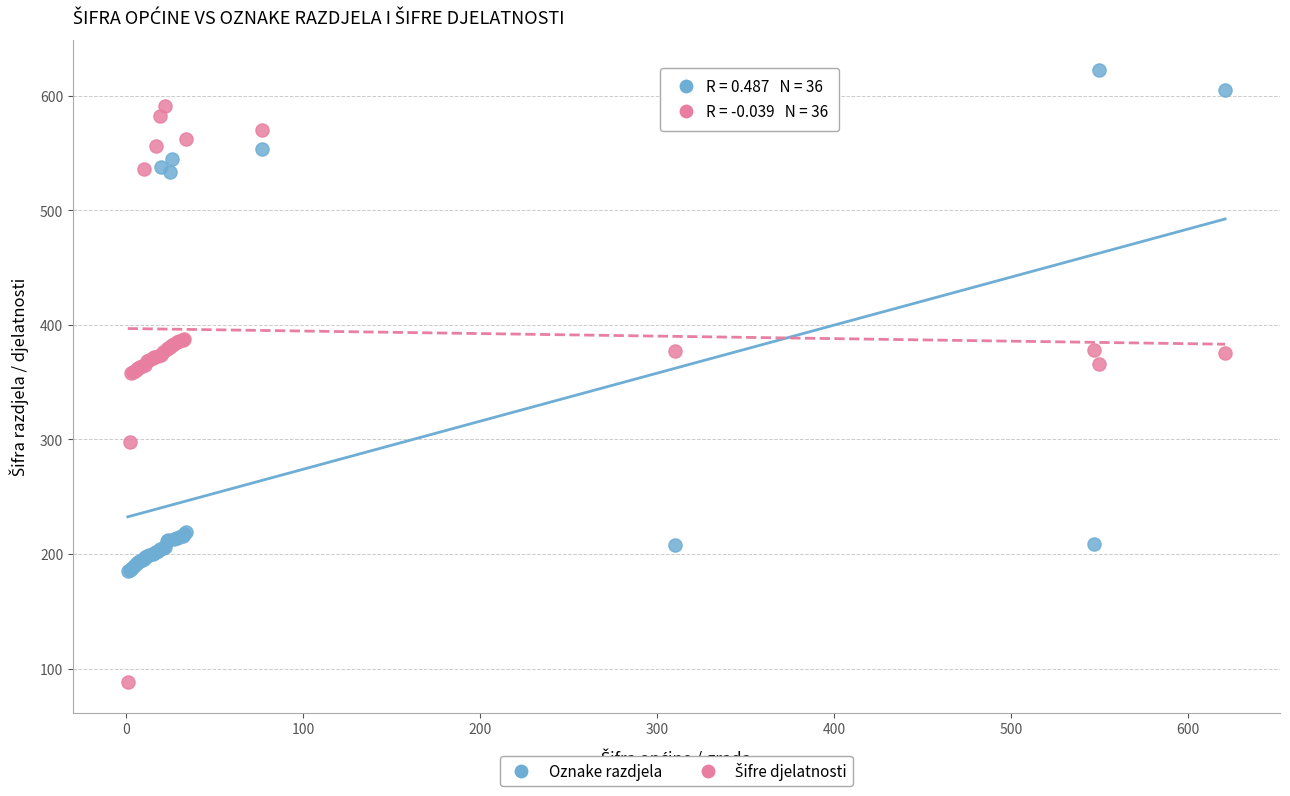

Which series contains the highest Y value?

Oznake razdjela